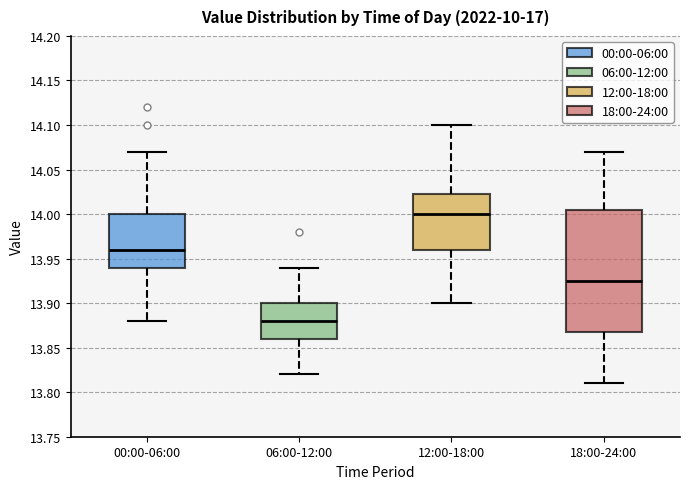

Where does the lower whisker of the box for 12:00-18:00 end on the y-axis? The values are not printed on the chart, so give them approximately, as read against the axis.

13.900